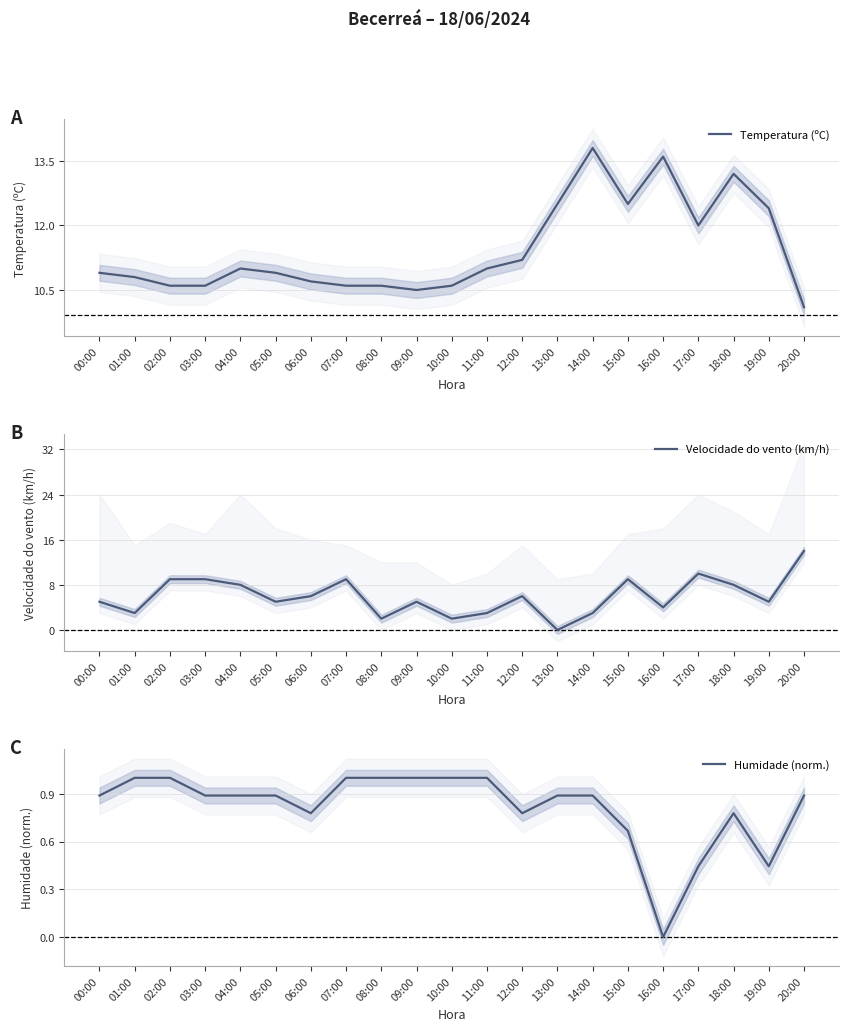

True or false: Humidade (norm.) has a value of 0.3 at 11:00.

False